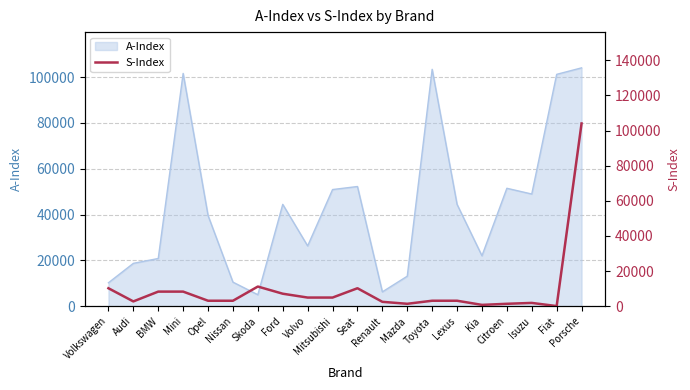

Which category has the highest value across all series?

Porsche